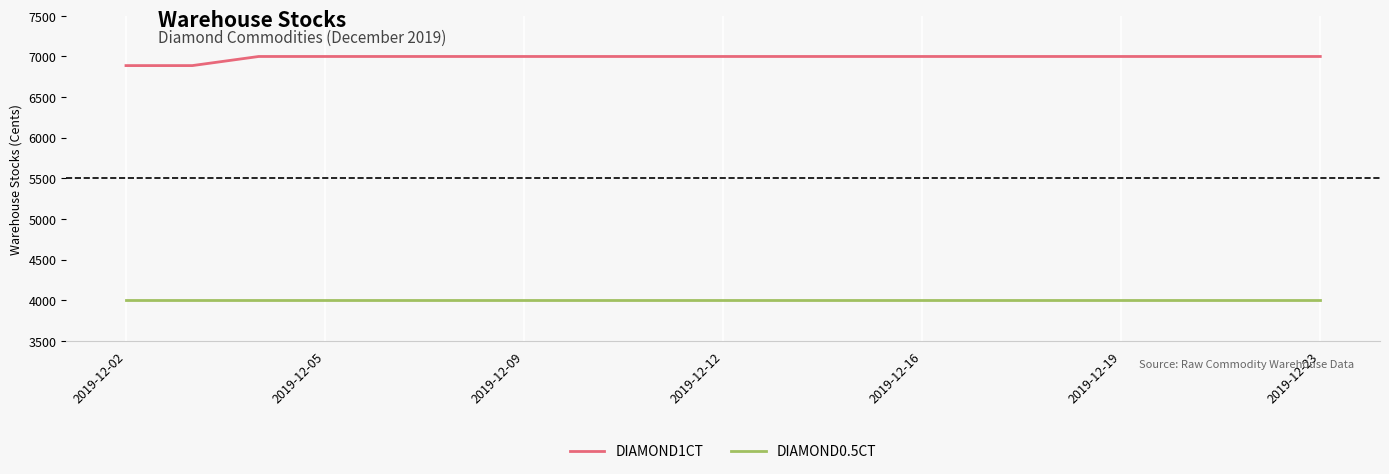

What is the minimum value for DIAMOND0.5CT?

4008